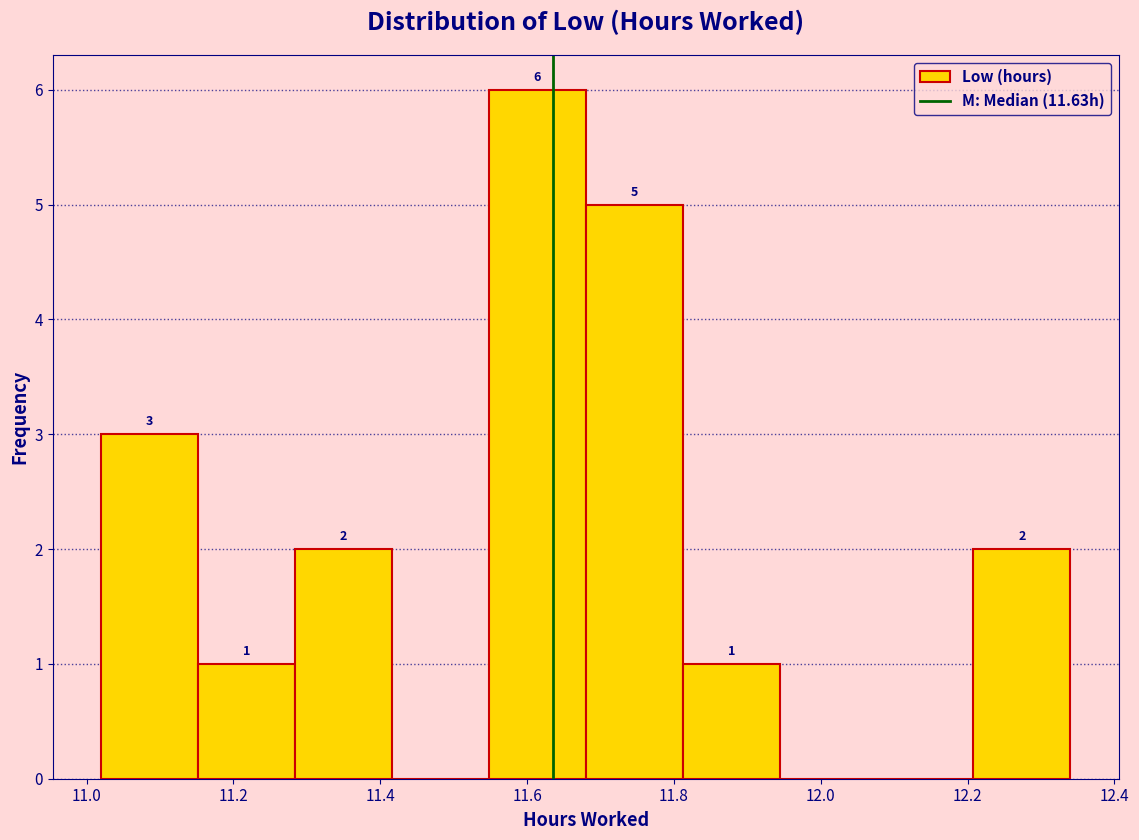

Which range on the x-axis has the tallest bar?

11.548 to 11.680